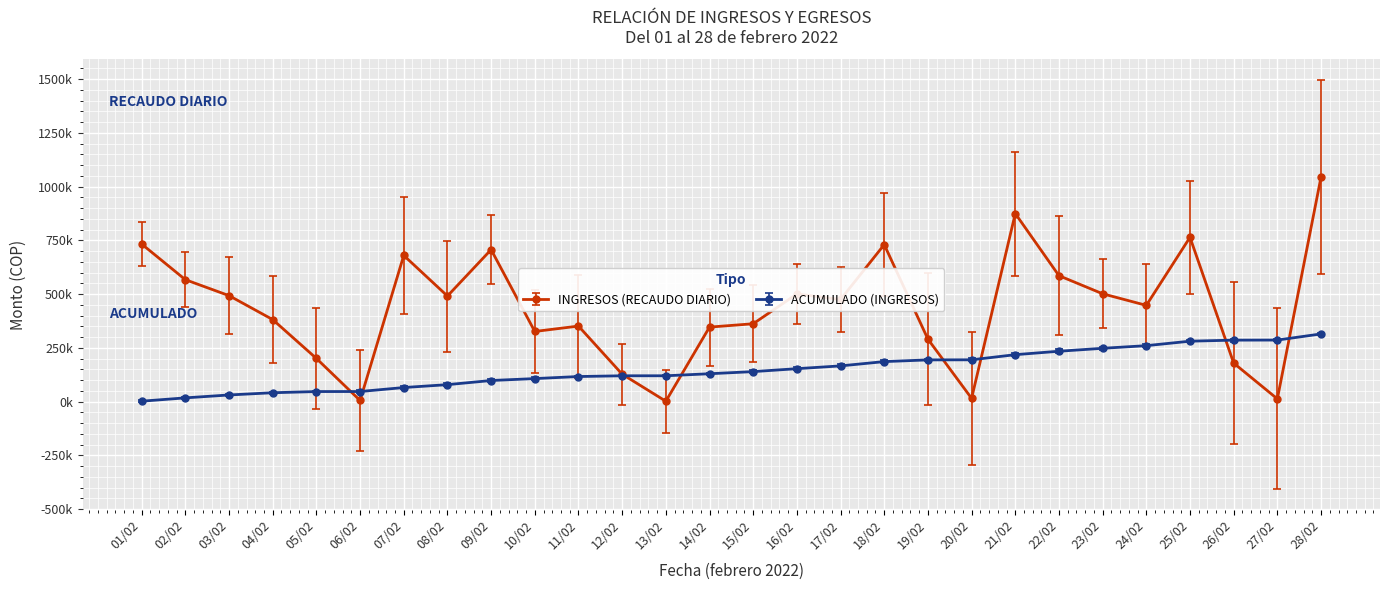

Which has a higher value, 14/02 or 18/02?

18/02